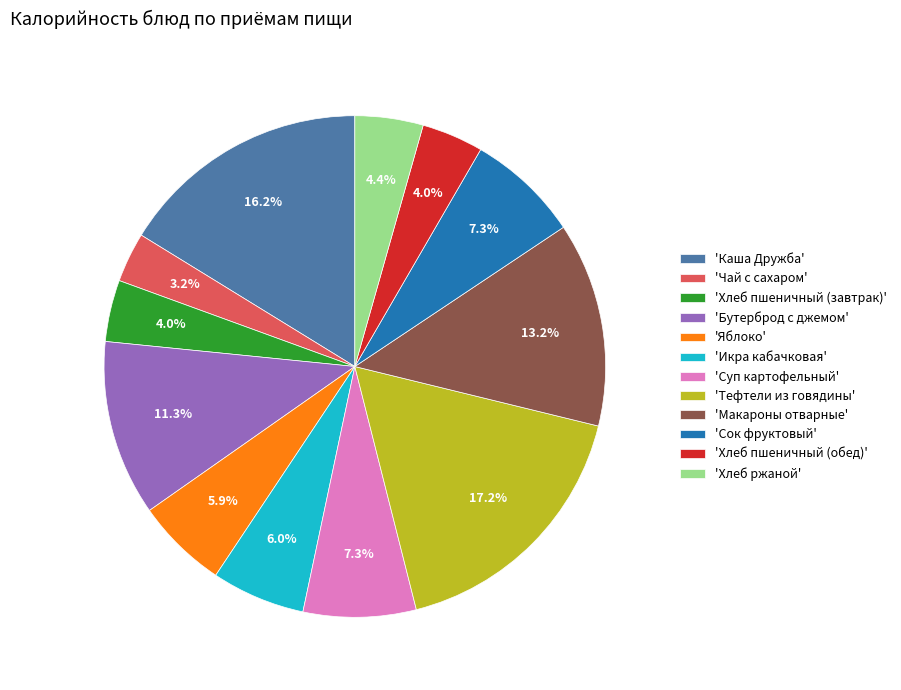

Which has a higher value, 'Бутерброд с джемом' or 'Хлеб пшеничный (обед)'?

'Бутерброд с джемом'